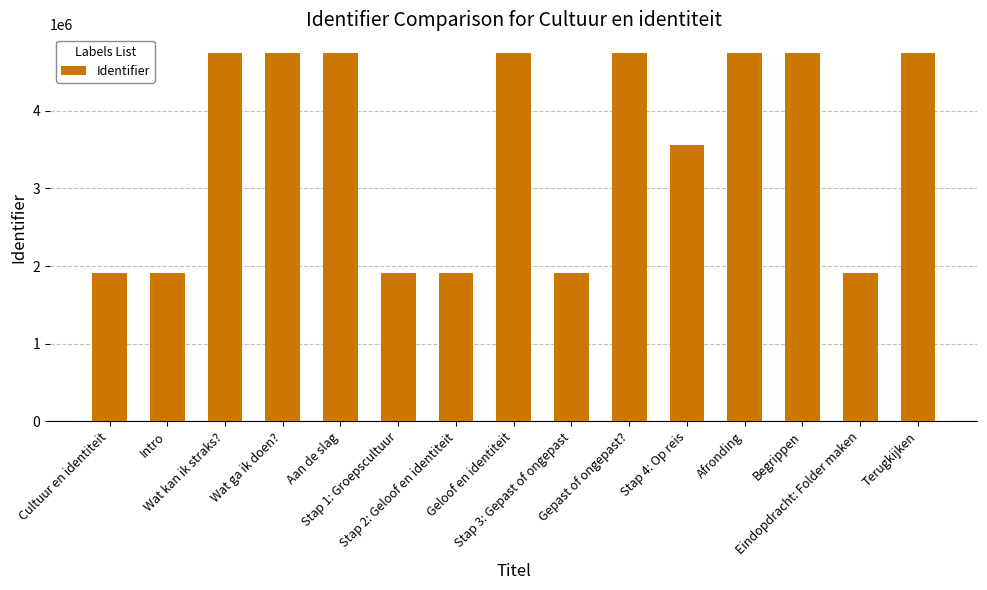

What is the difference between the maximum and minimum values?

2836423